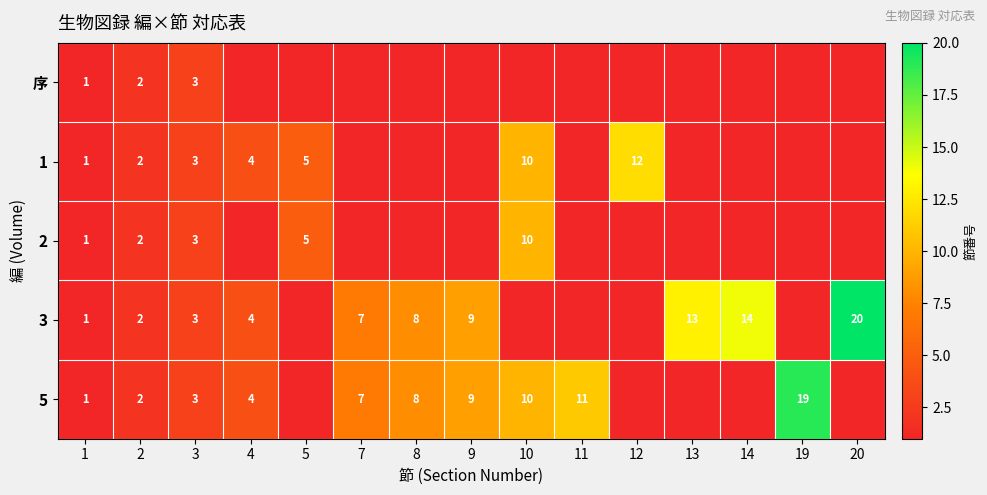

Is it true that 1 equals 5 at 5?

True